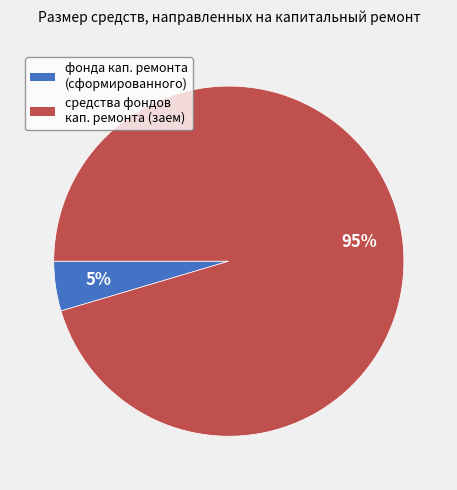

To the nearest percent, what is the average slice percentage?

50%